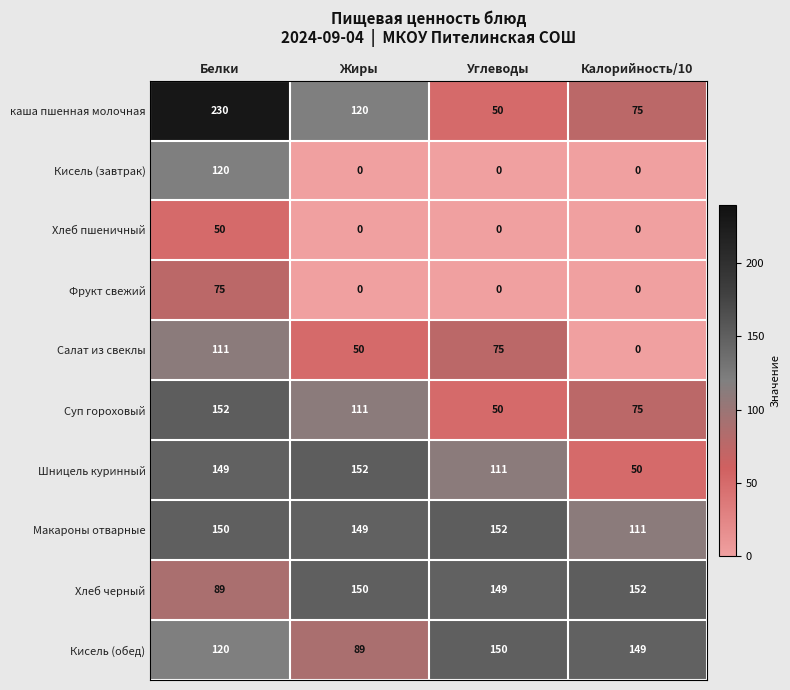

How many Салат из свеклы values are between 50 and 111?

3